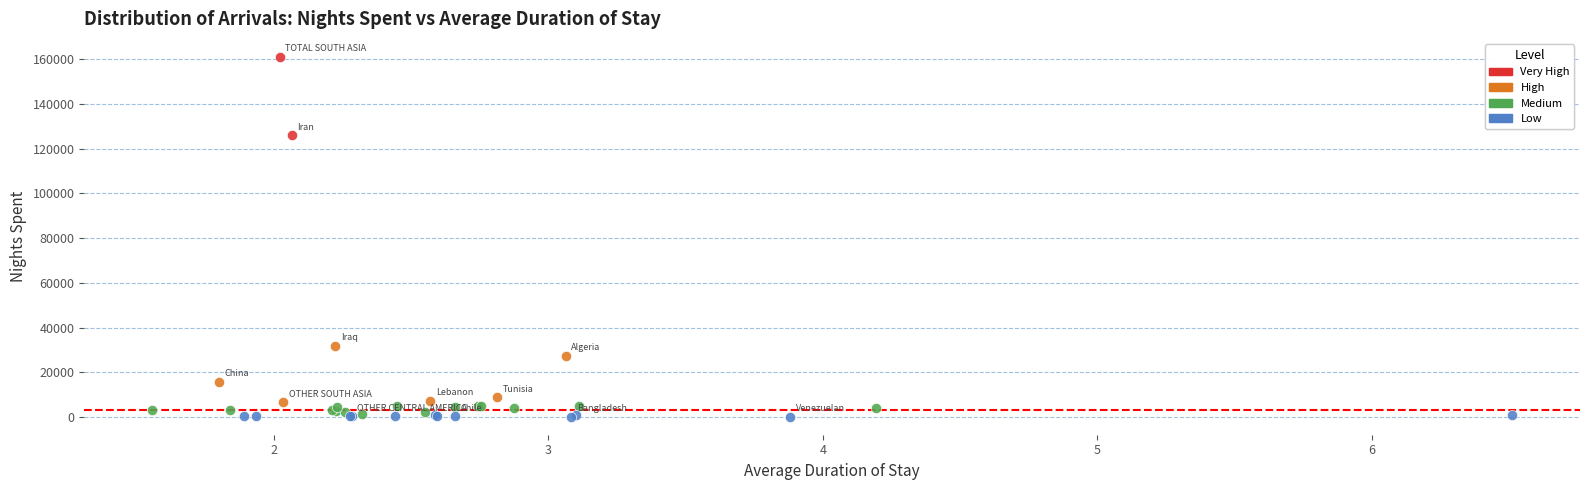

Which series has the widest spread of Y values?

Very High